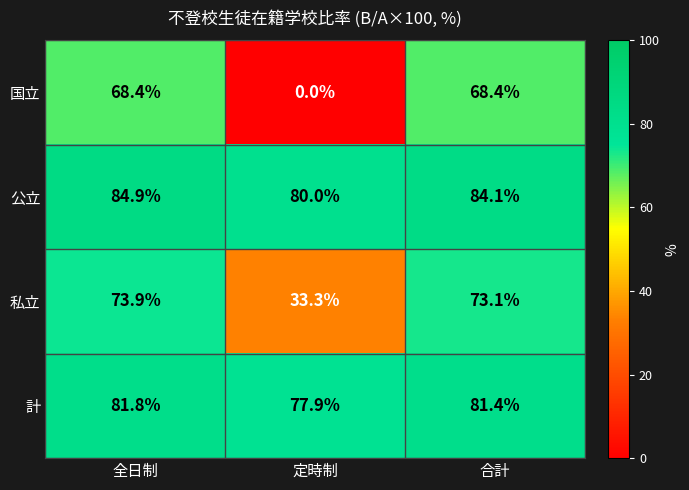

Which series has the largest range (max minus min)?

国立